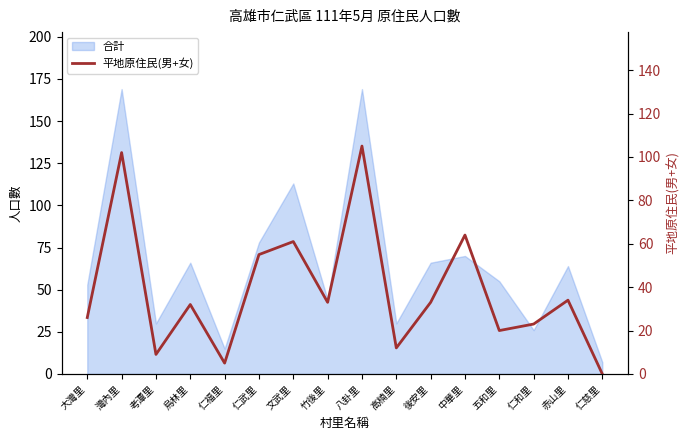

List the labels in order of value, smallest first.

仁慈里, 仁福里, 考潭里, 高楠里, 五和里, 仁和里, 大灣里, 烏林里, 竹後里, 後安里, 赤山里, 仁武里, 文武里, 中華里, 灣內里, 八卦里